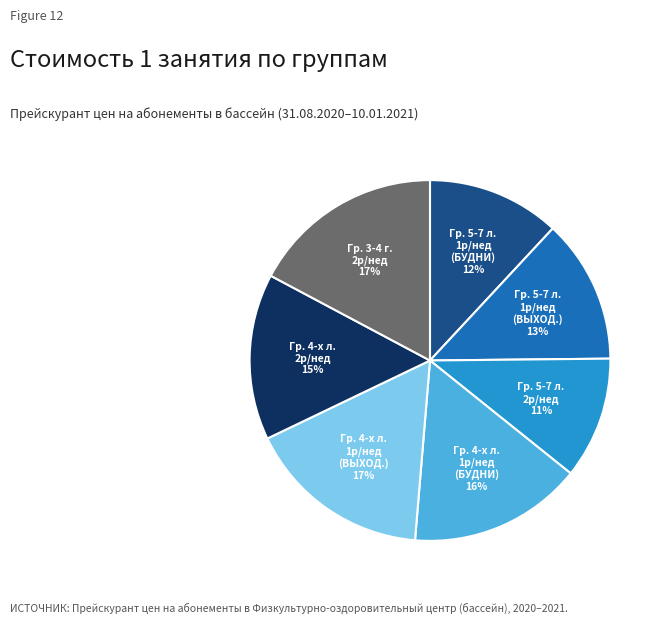

To the nearest percent, what is the average slice percentage?

14%